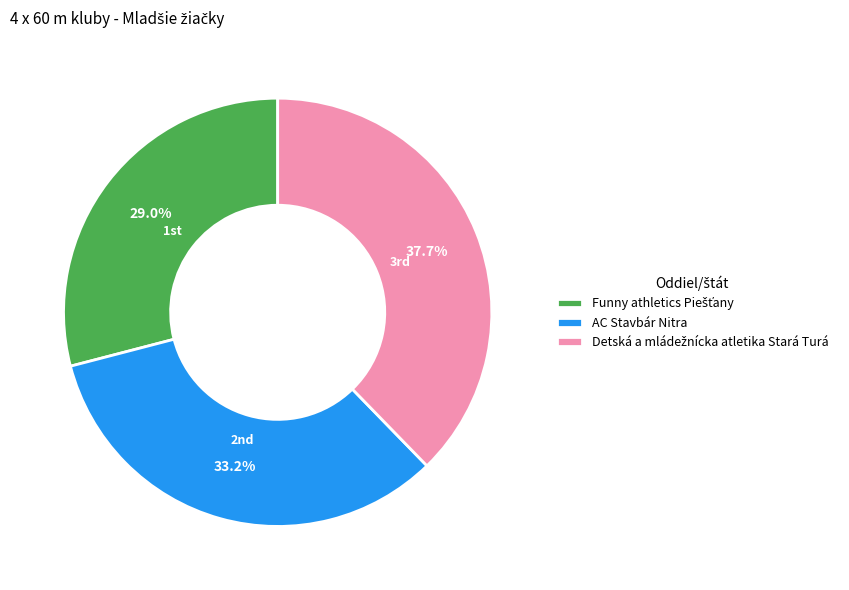

What portion of the pie excludes AC Stavbár Nitra?

66.8%